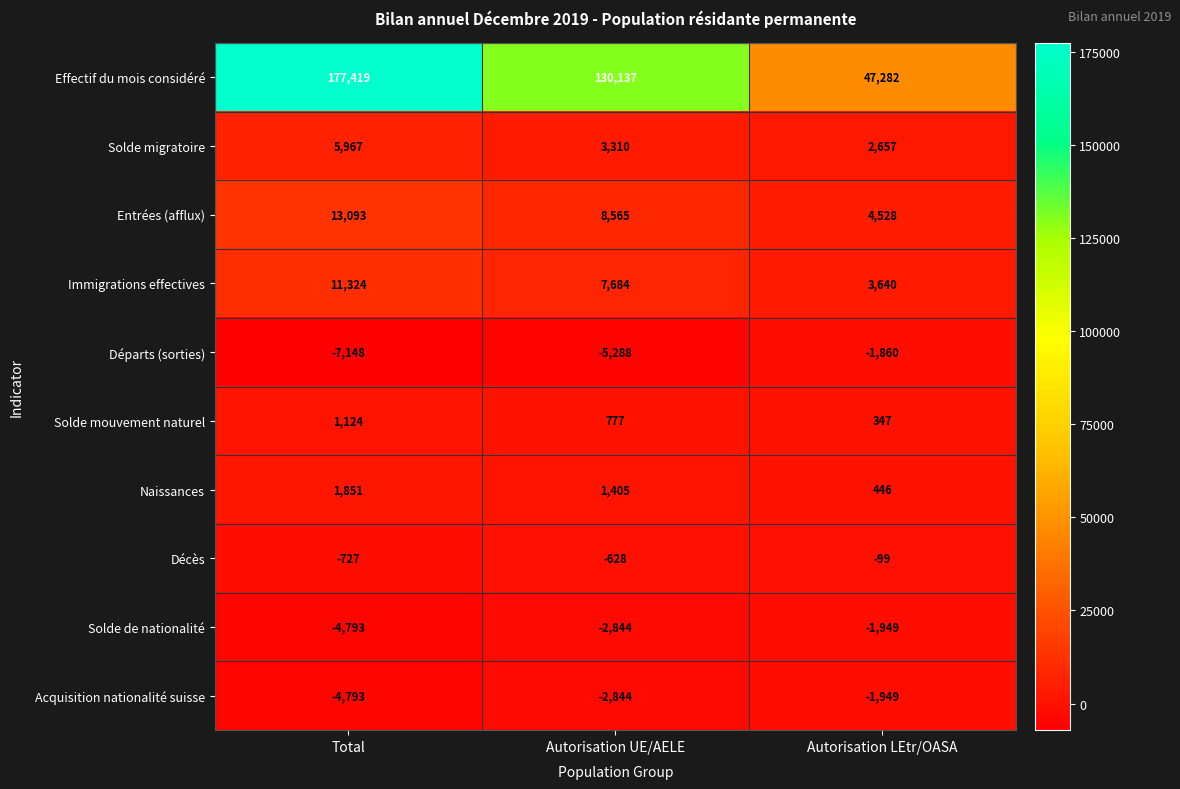

What is the smallest value displayed?

-7148